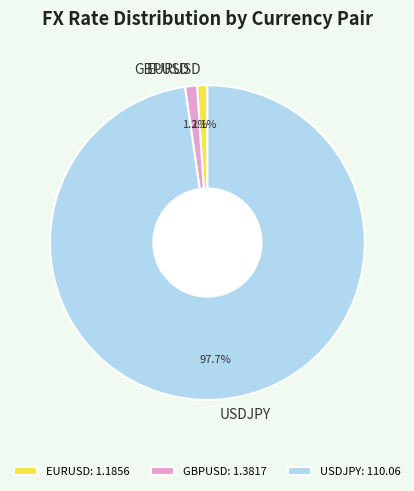

Combined, do GBPUSD and EURUSD account for over 50%?

No